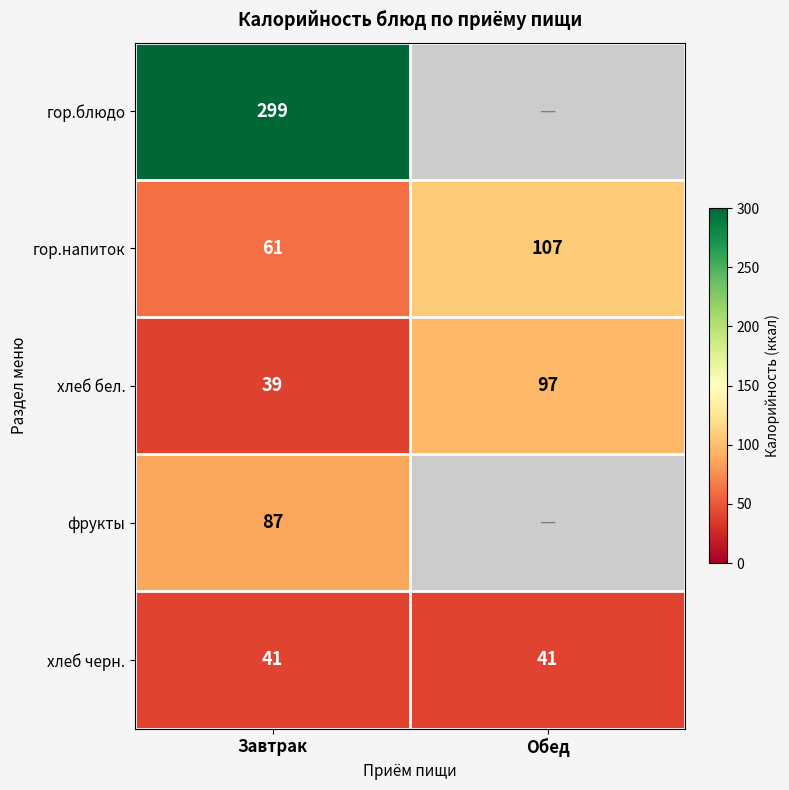

Rank the categories by хлеб бел. value from highest to lowest.

Обед, Завтрак